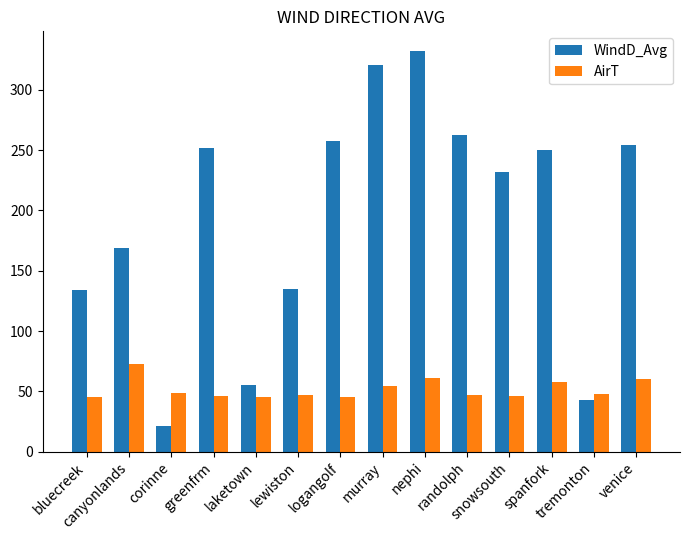

Does the chart contain stacked bars?

No